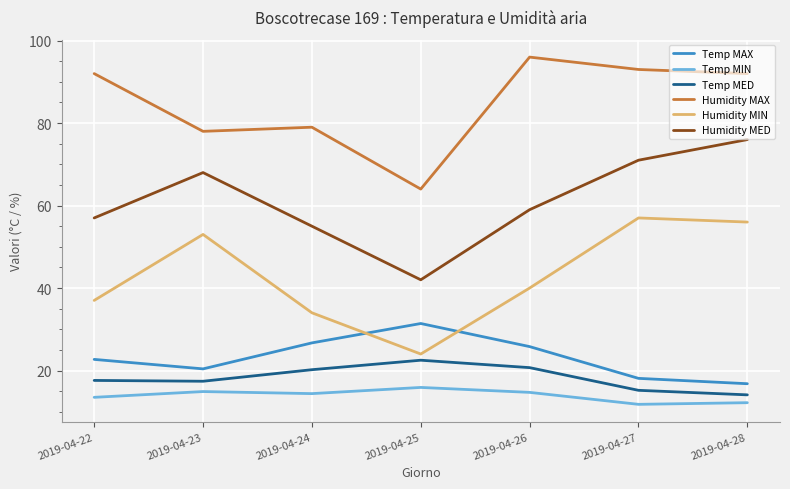

List the series in order of their peak value, lowest first.

Temp MIN, Temp MED, Temp MAX, Humidity MIN, Humidity MED, Humidity MAX